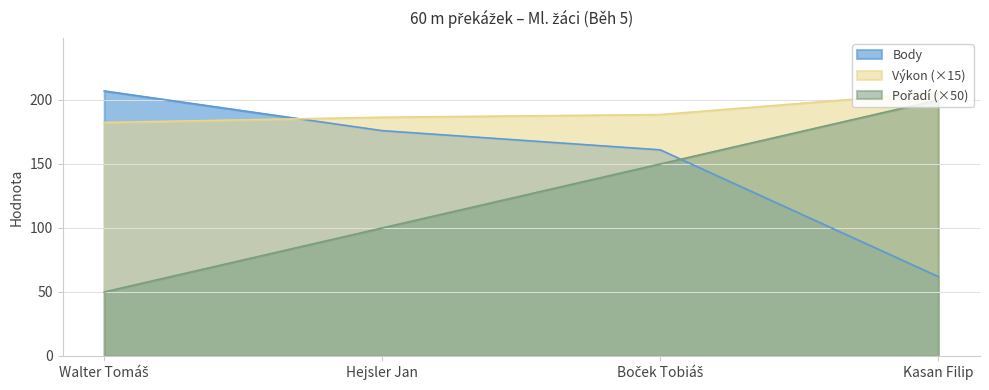

At which label does Výkon reach its peak?

Kasan Filip